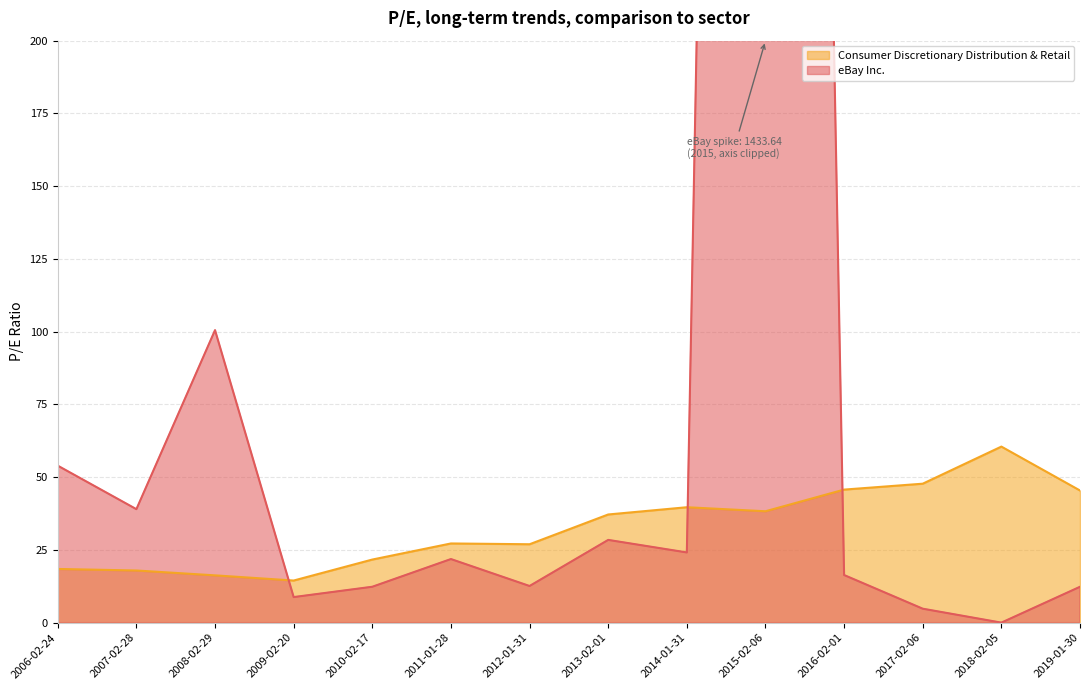

List the series in order of their overall mean, lowest first.

Consumer Discretionary Distribution & Retail, eBay Inc.